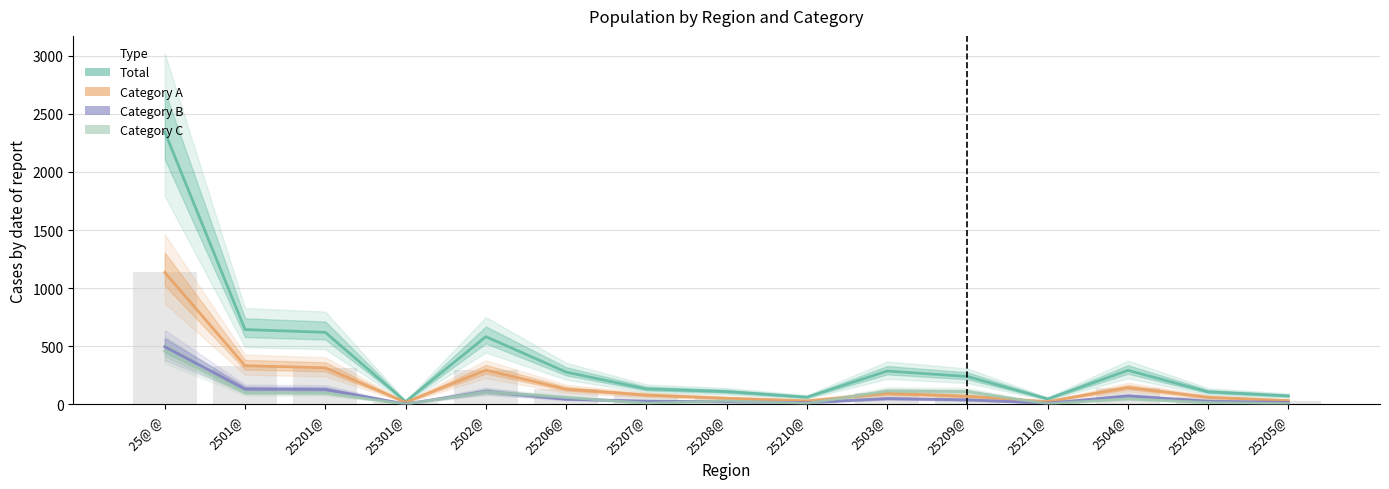

What is the average value of the Category C series?

78